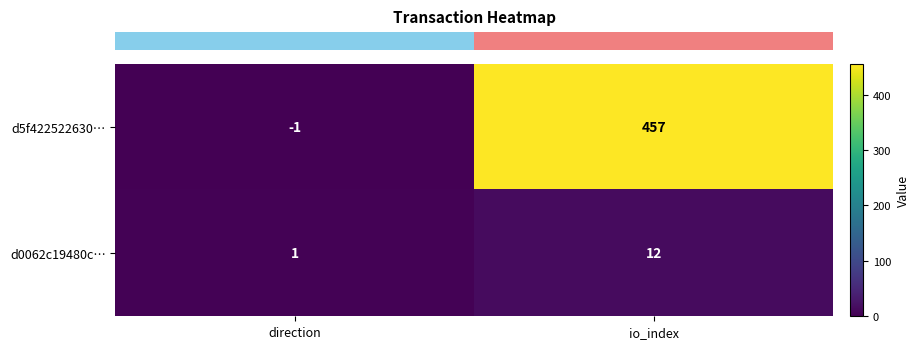

Where is d5f422522630… nearest to the value 228?

direction